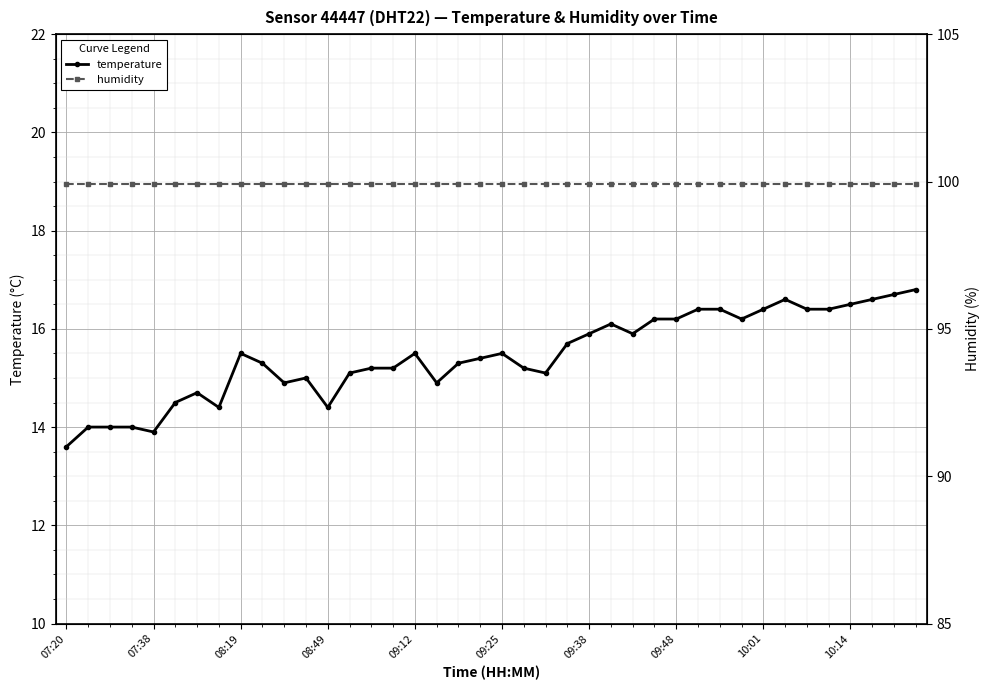

Is it true that temperature equals 9.7 at 23?

False